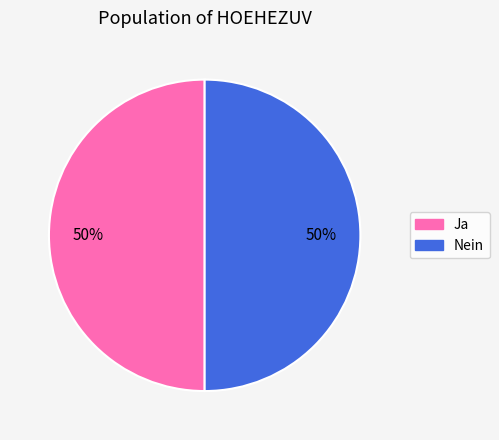

Is the sum of Ja and Nein greater than half?

Yes